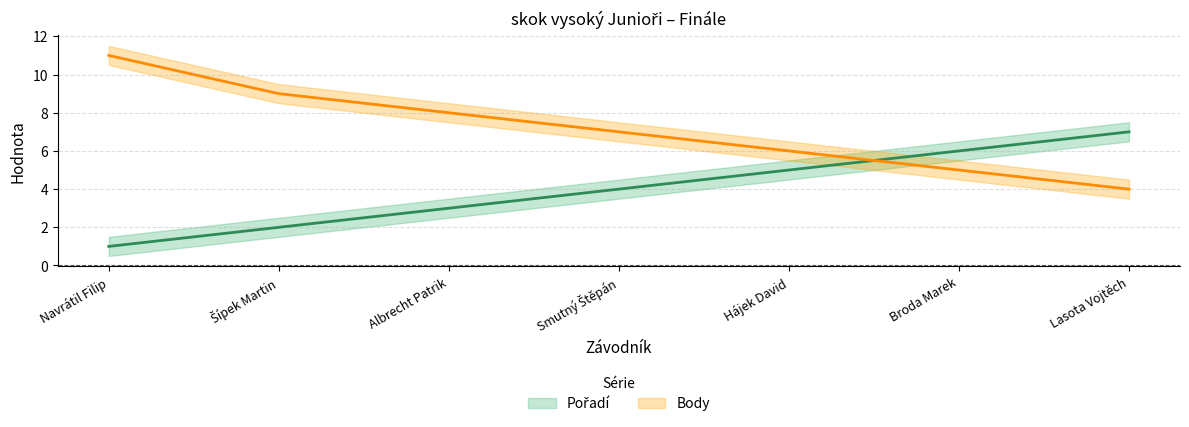

How many series are shown in this chart?

2